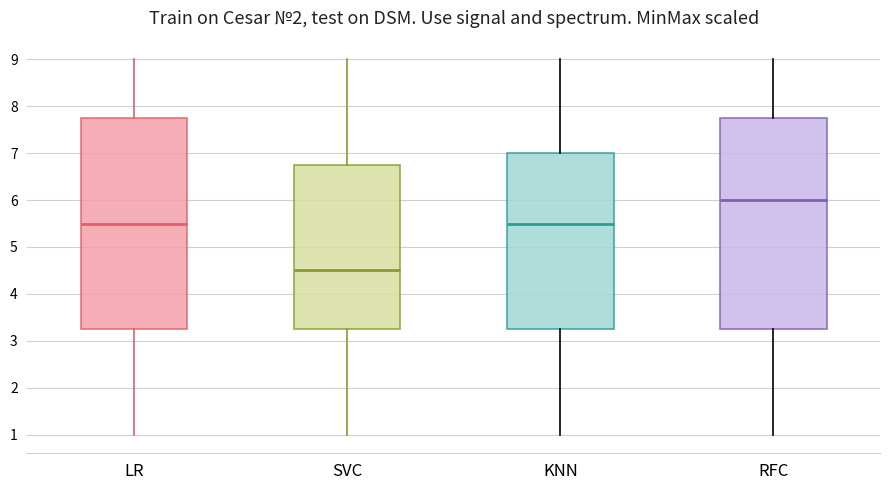

Reading left to right, read every box against the y-axis: the position of its median line, the range the box covers, and the ends of its whiskers. The values are not printed on the chart, so give them approximately, as read against the axis.

LR: median 5.5, box 3.3 to 7.8, whiskers 1.0 to 9.0
SVC: median 4.5, box 3.3 to 6.8, whiskers 1.0 to 9.0
KNN: median 5.5, box 3.3 to 7.0, whiskers 1.0 to 9.0
RFC: median 6.0, box 3.3 to 7.8, whiskers 1.0 to 9.0